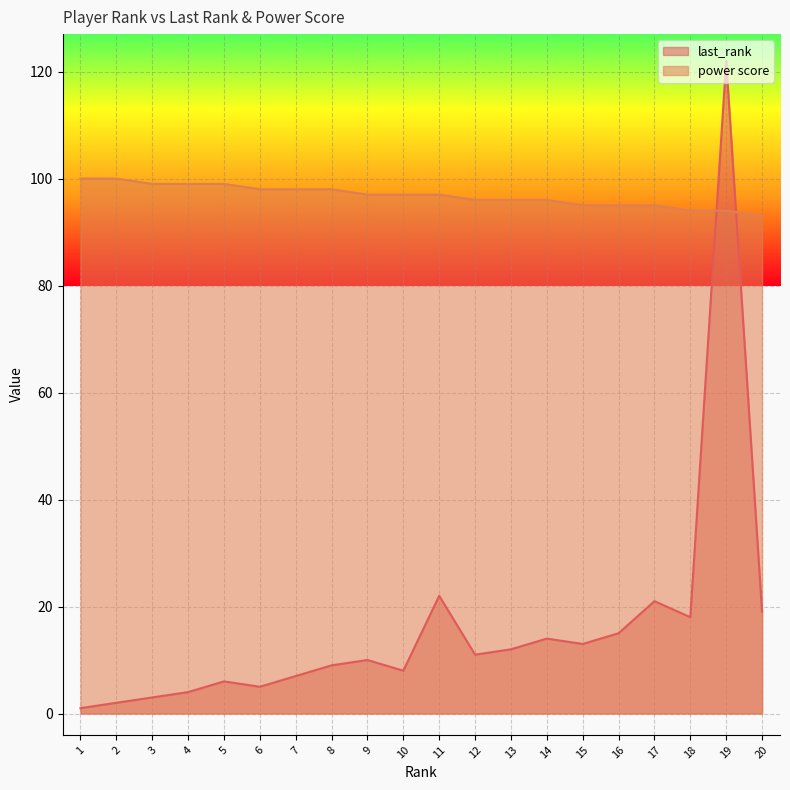

Between 8 and 11, which series saw the biggest shift?

last_rank